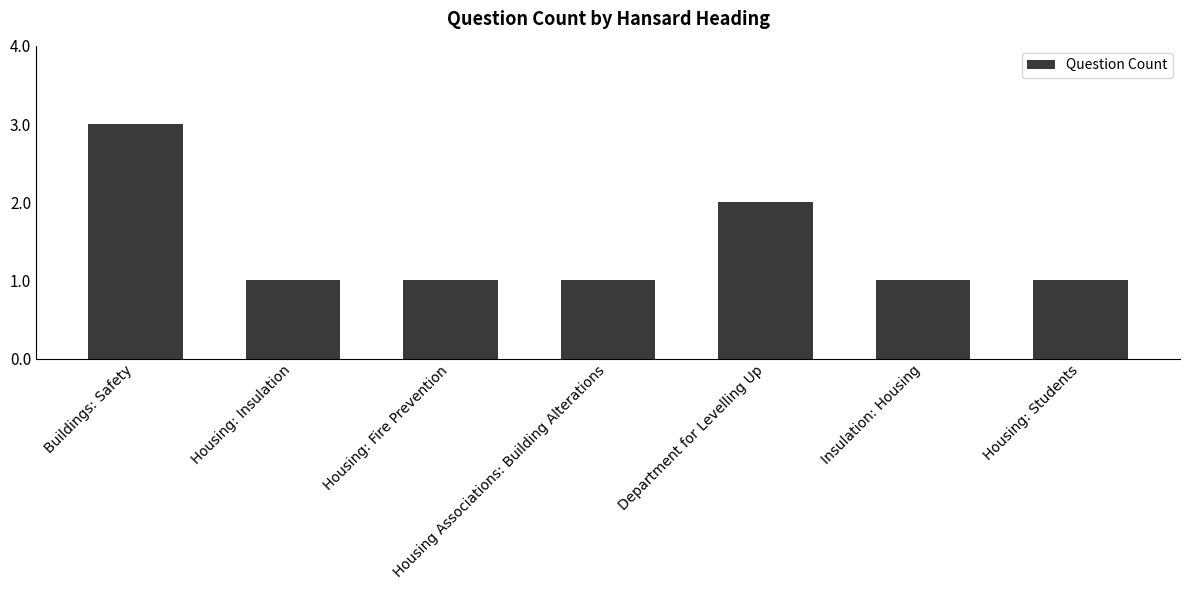

Reading left to right, extract all data points from this chart.

3	1	1	1	2	1	1